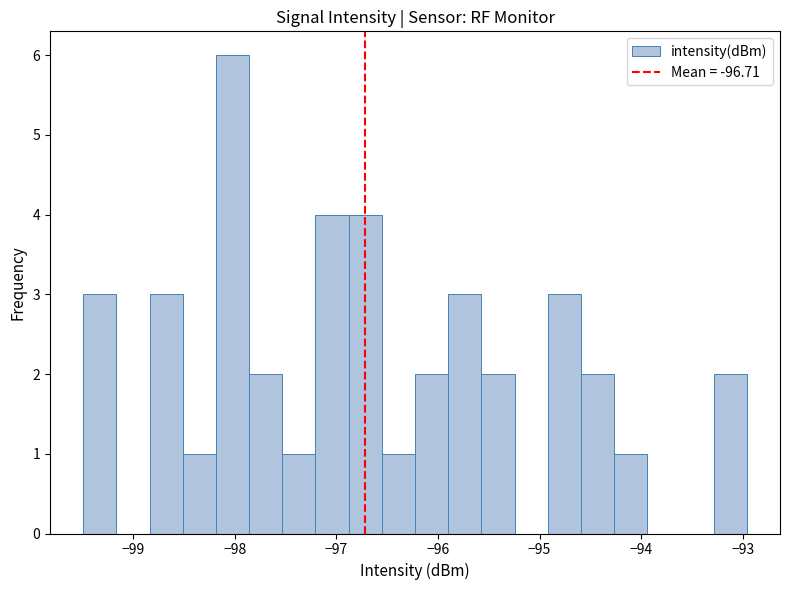

Around what value on the x-axis is the tallest bar? Give the approximate position of its centre, as read against the axis.

-98.0